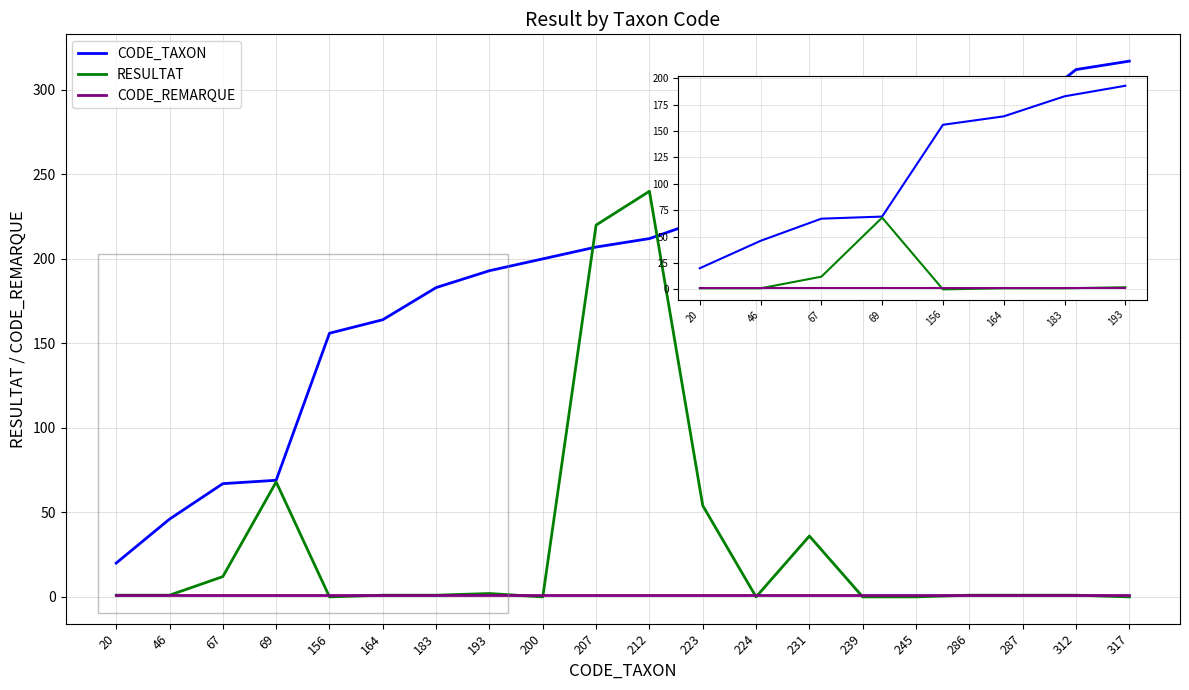

Rank the series by their average value, from lowest to highest.

CODE_REMARQUE, RESULTAT, CODE_TAXON